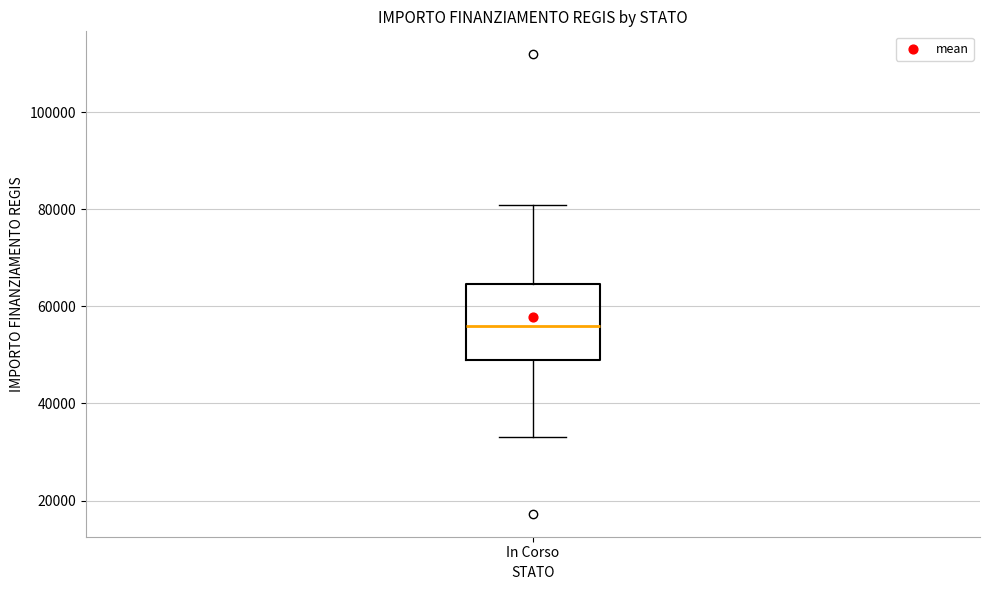

Transcribe this box plot: give where the median line is, the range the box spans, and where the two whiskers end, as read against the y-axis. The values are not printed on the chart, so give them approximately, as read against the axis.

median 56000, box 50000 to 64000, whiskers 32000 to 80000